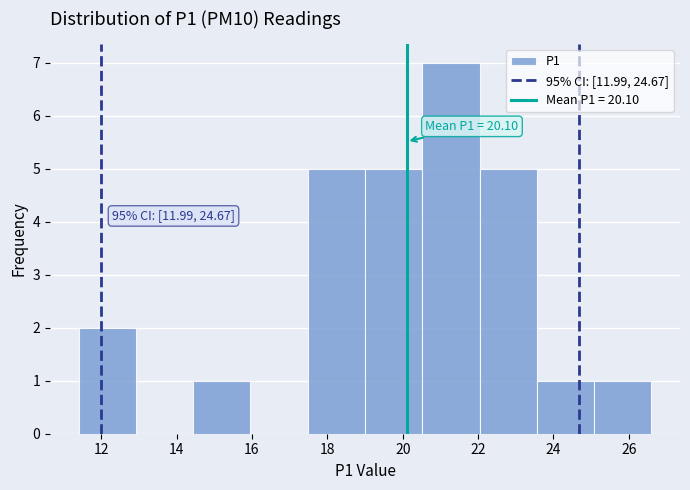

Over which range of the x-axis is the bar tallest?

20.52 to 22.04